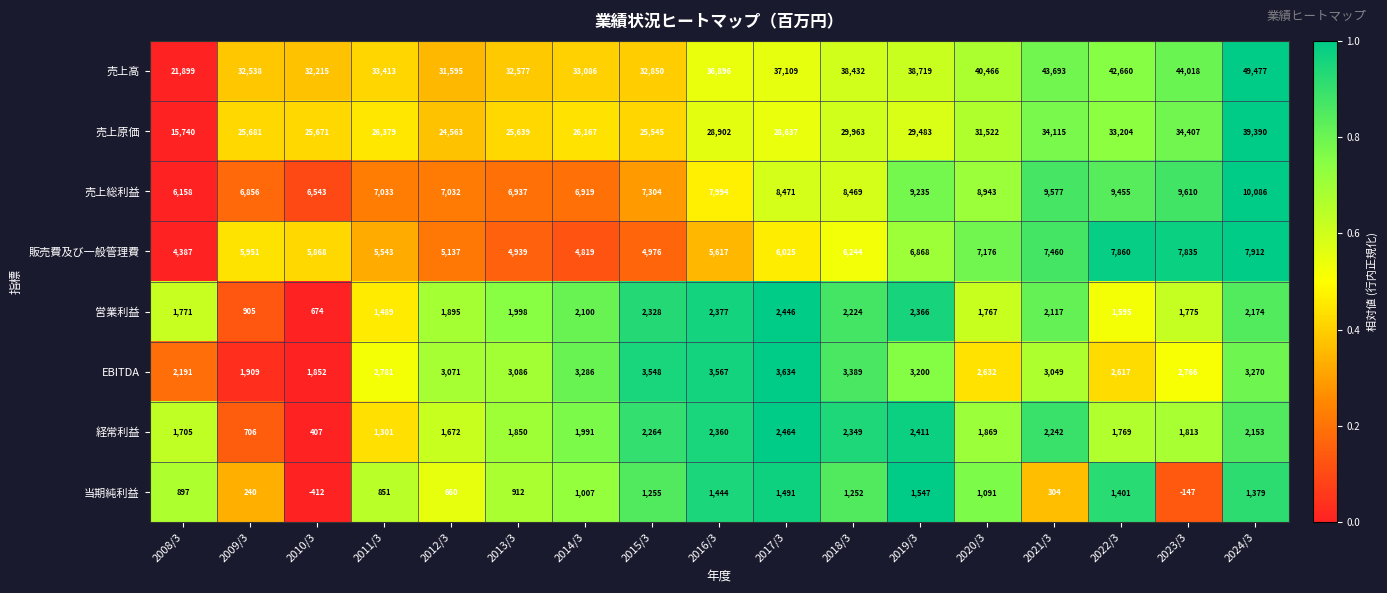

Rank the series by their maximum value, from lowest to highest.

当期純利益, 営業利益, 経常利益, EBITDA, 販売費及び一般管理費, 売上総利益, 売上原価, 売上高